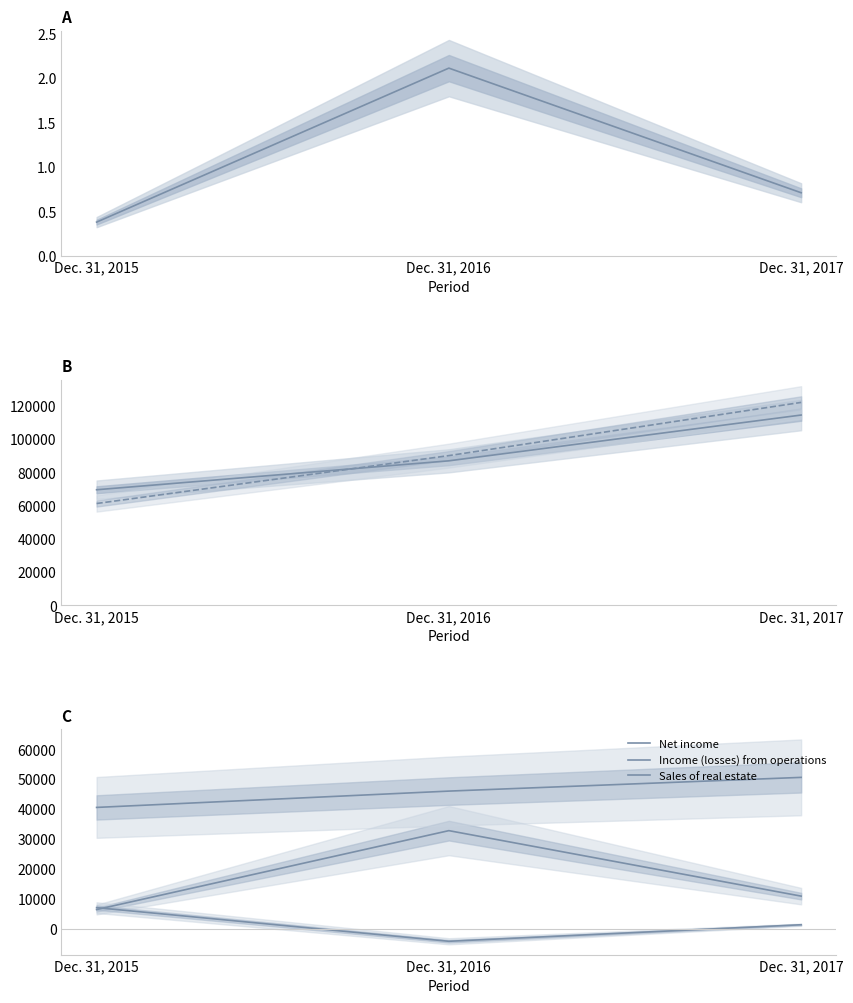

What is the total value across all series at Dec. 31, 2015?

185036.4